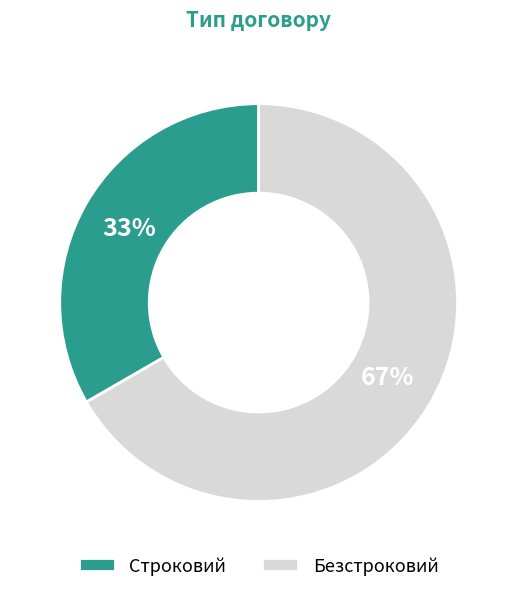

To the nearest percent, what portion does Безстроковий represent?

67%